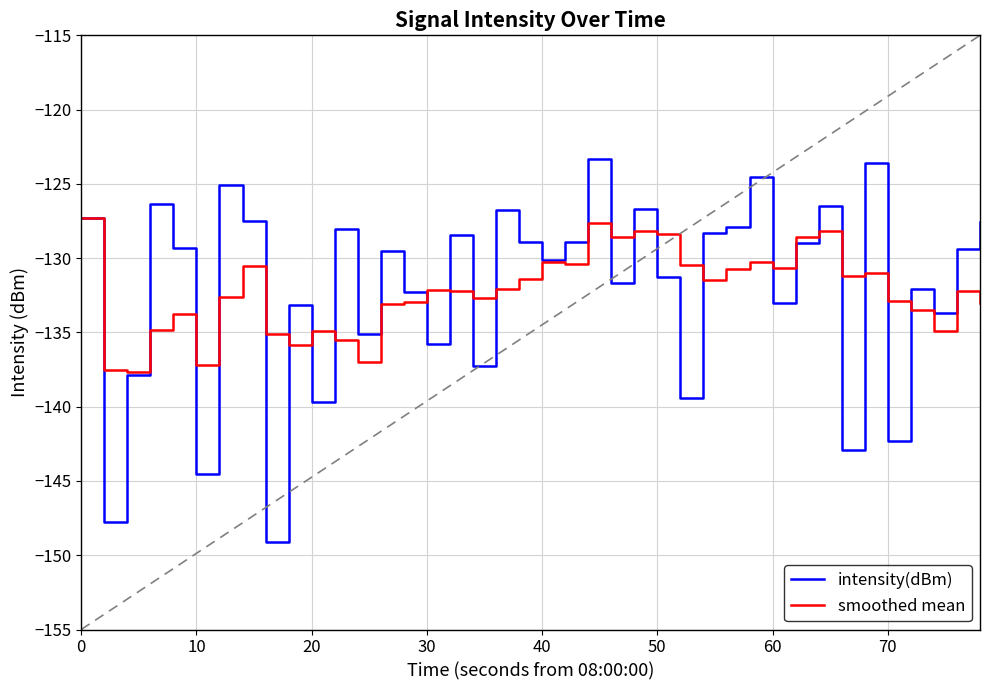

Which series has the widest spread of values?

intensity(dBm)